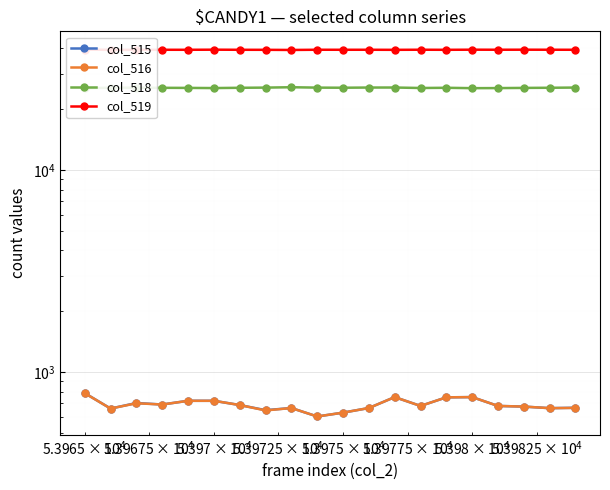

True or false: col_515 and col_518 cross at least once.

False